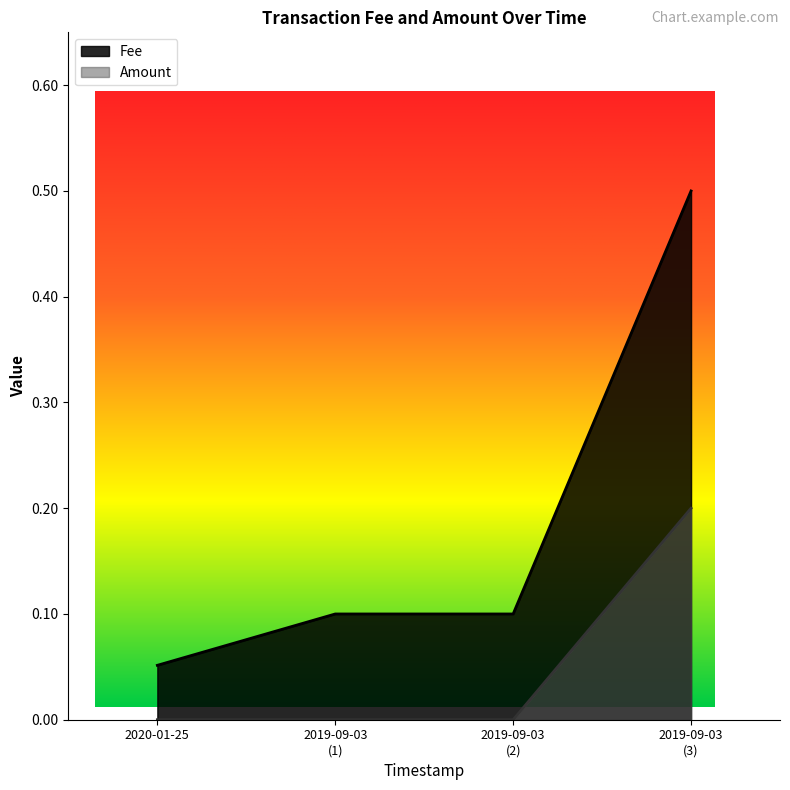

True or false: Fee has a value of 0.5 at 2019-09-03 (3).

True